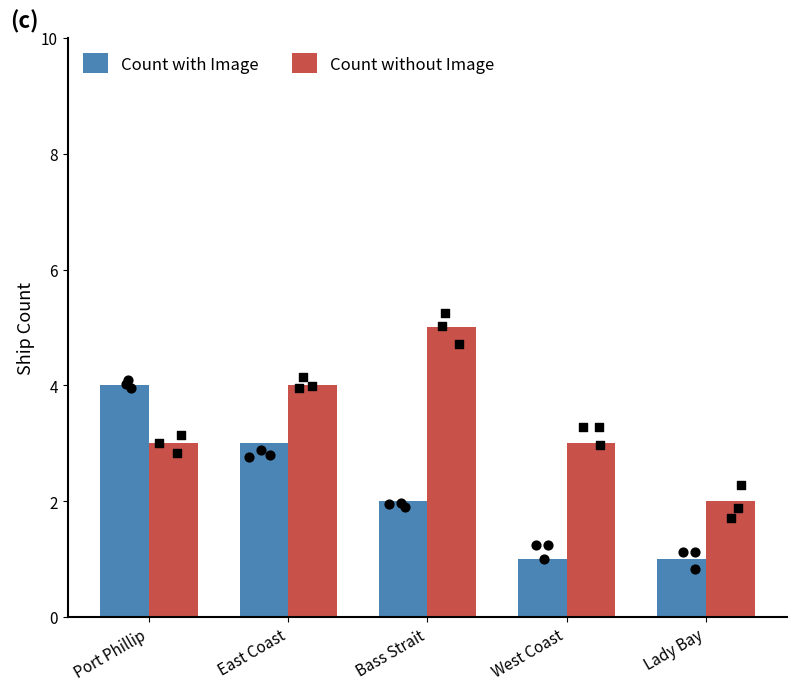

What are all the series names shown in the legend?

Count with Image, Count without Image